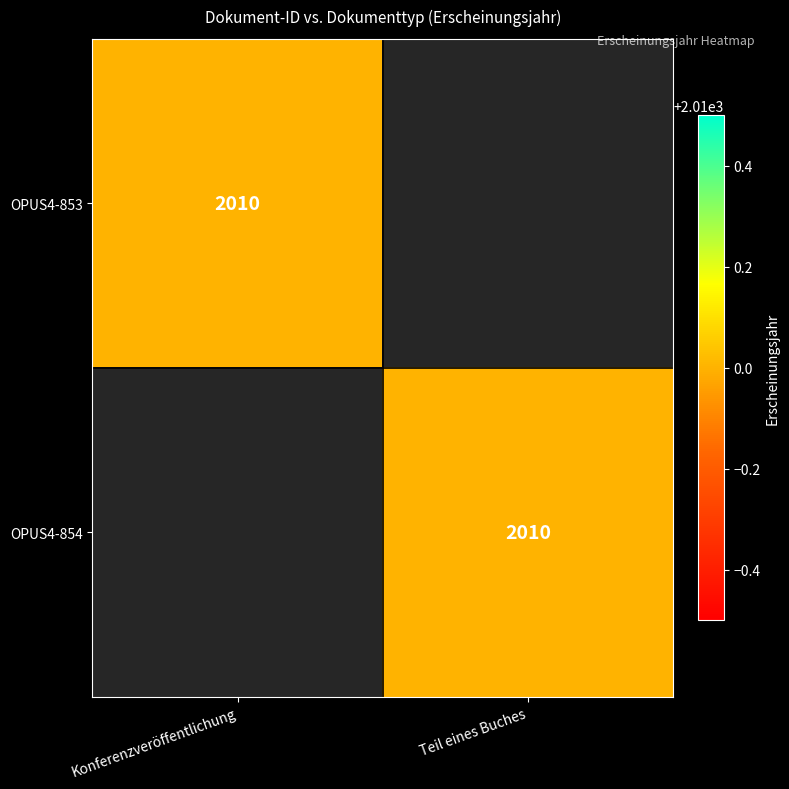

The OPUS4-854 series shows 886 at Teil eines Buches. True or false?

False